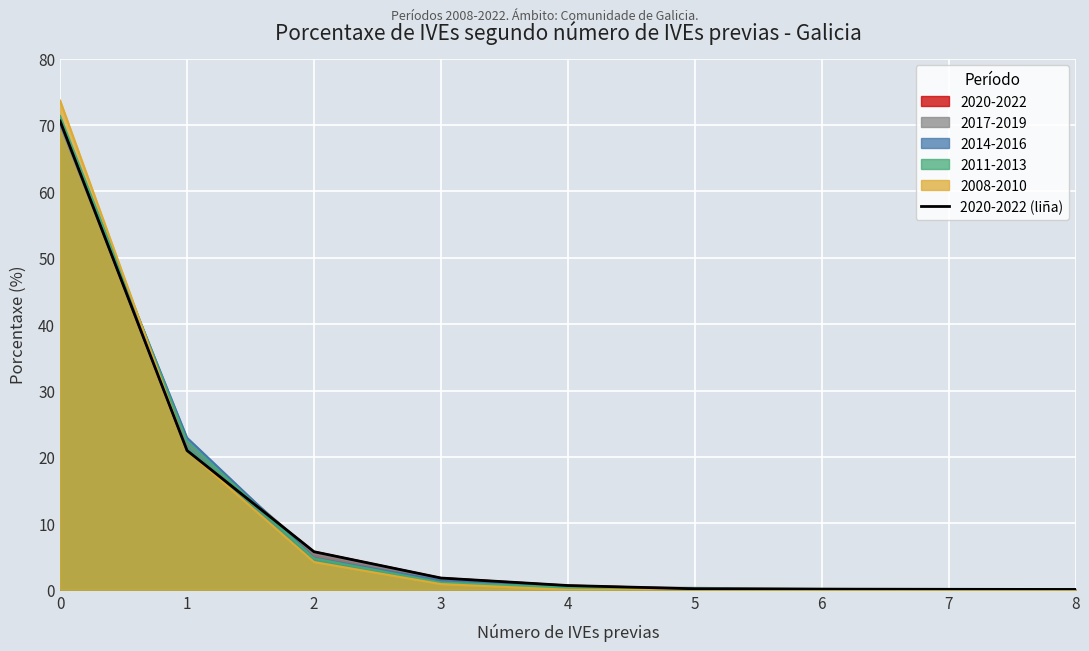

Rank the categories by value from highest to lowest.

0, 1, 2, 3, 4, 5, 6, 7, 8